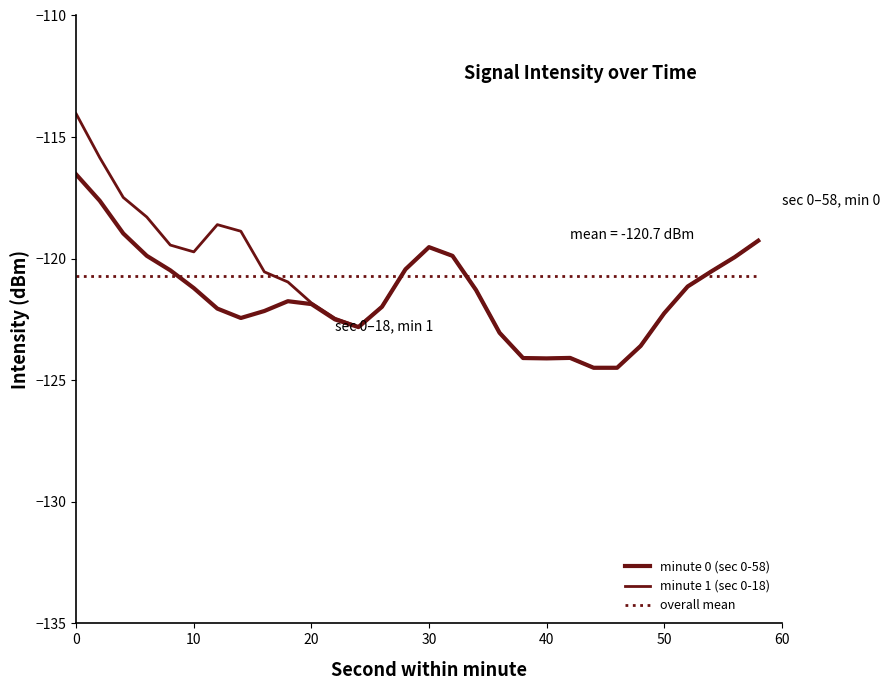

What is the difference between the maximum and minimum values in the minute 1 (sec 0-18) series?

10.4